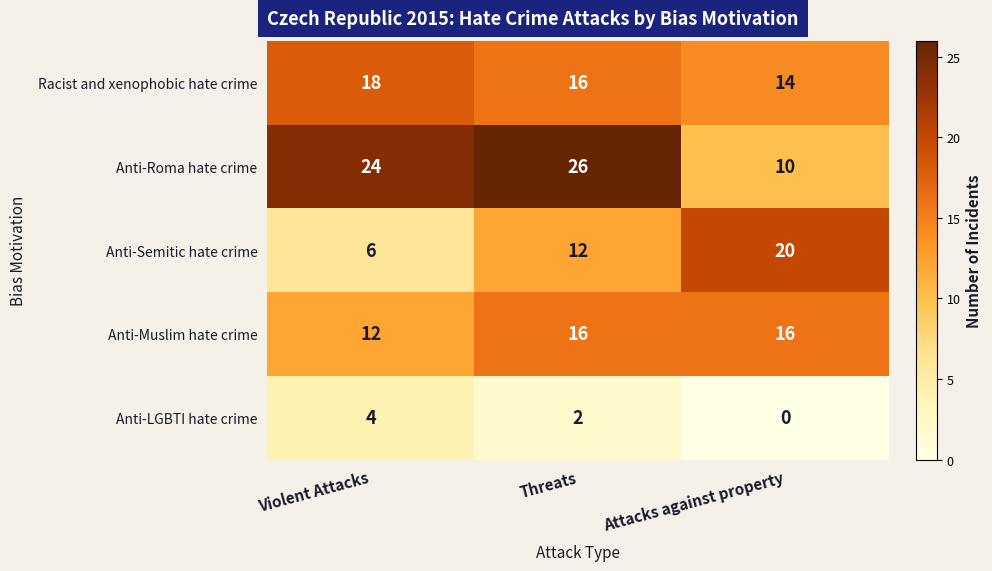

How many data points does each series have?

3